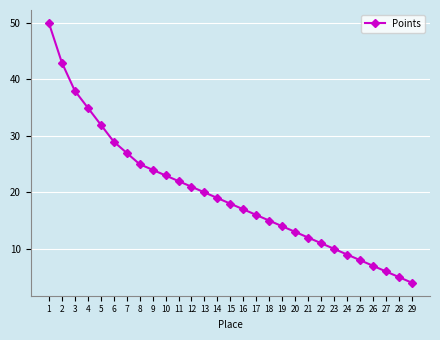

Is this an area chart (filled region under the line)?

No